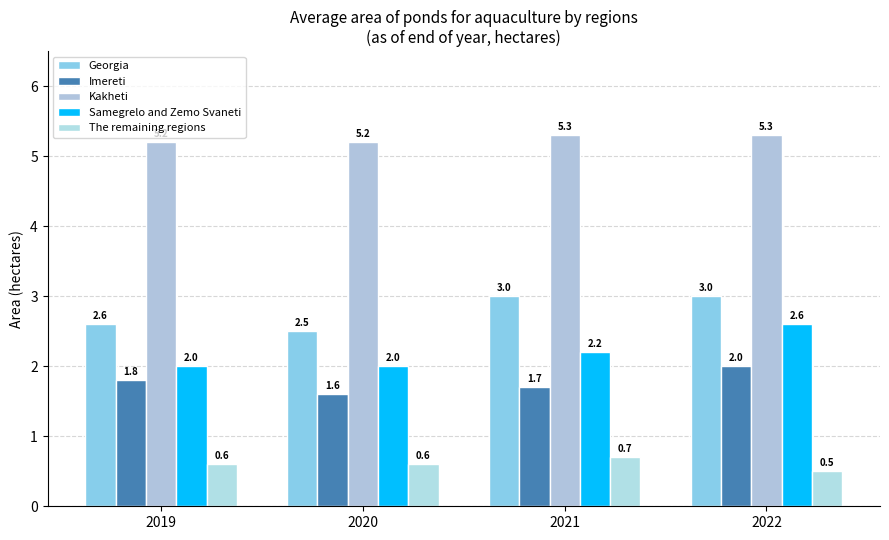

What is the average value of the The remaining regions series?

0.6